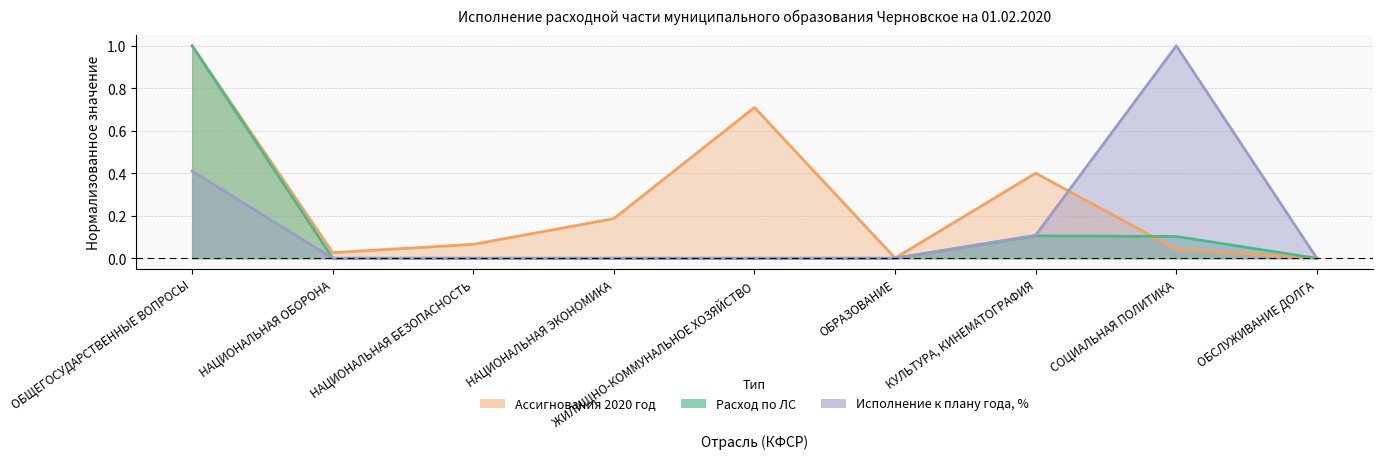

Reading left to right, transcribe all the data shown in this chart.

Расход по ЛС: 1.0	0.0	0.0	0.0	0.0	0.0	0.1	0.1	0.0
Ассигнования 2020 год: 1.0	0.0	0.1	0.2	0.7	0.0	0.4	0.0	0.0
Исполнение к плану года, %: 0.4	0.0	0.0	0.0	0.0	0.0	0.1	1.0	0.0